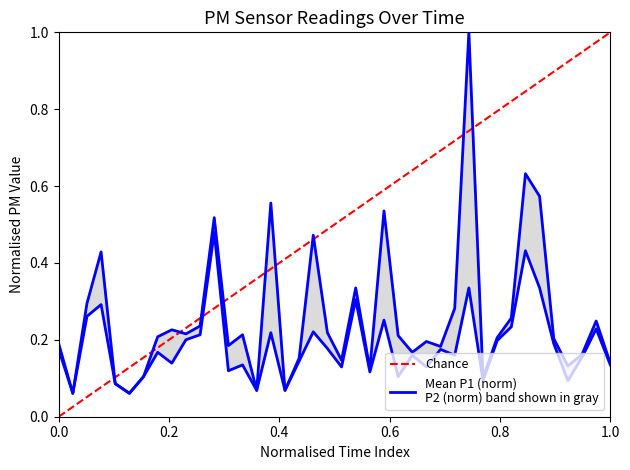

Which series has the widest spread of values?

P1